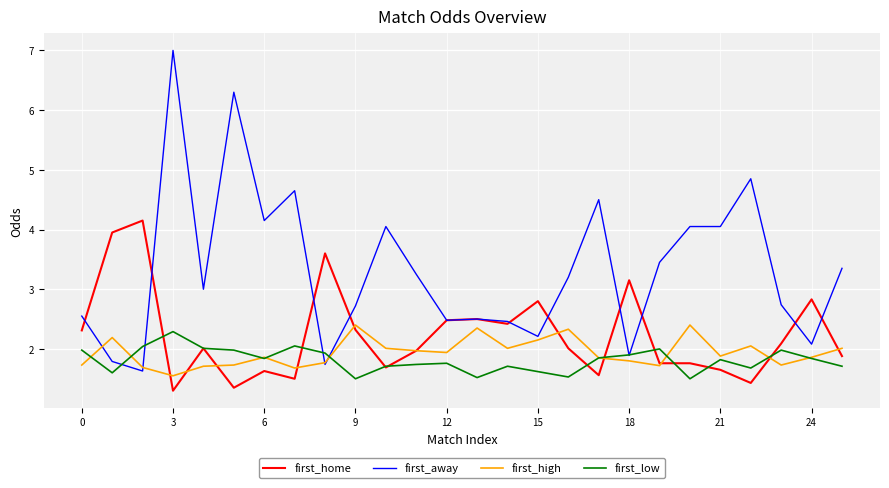

Which series has the largest total across all categories?

first_away